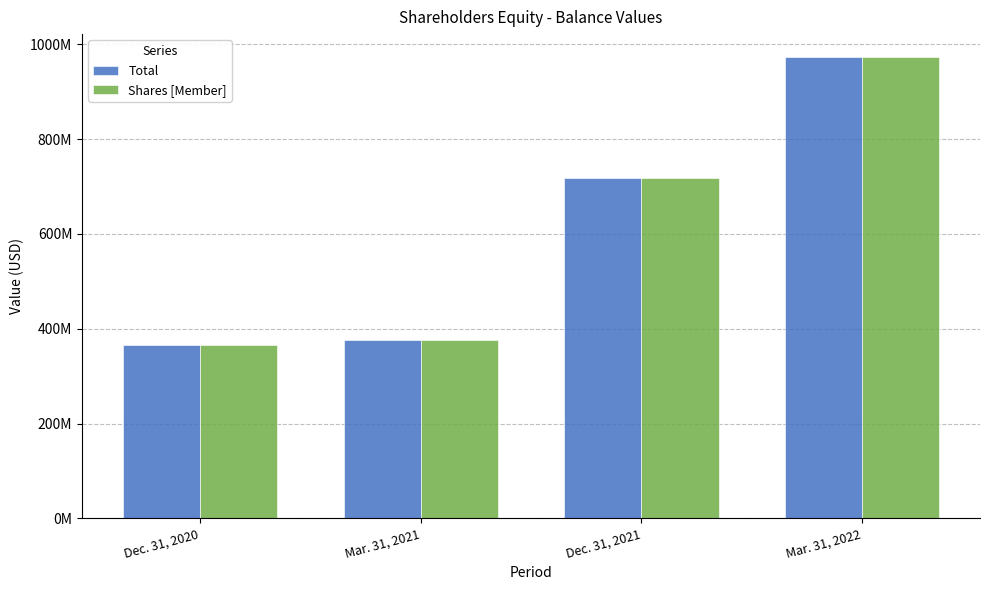

What is the approximate value of Total at Dec. 31, 2020, to the nearest 100?

366185800